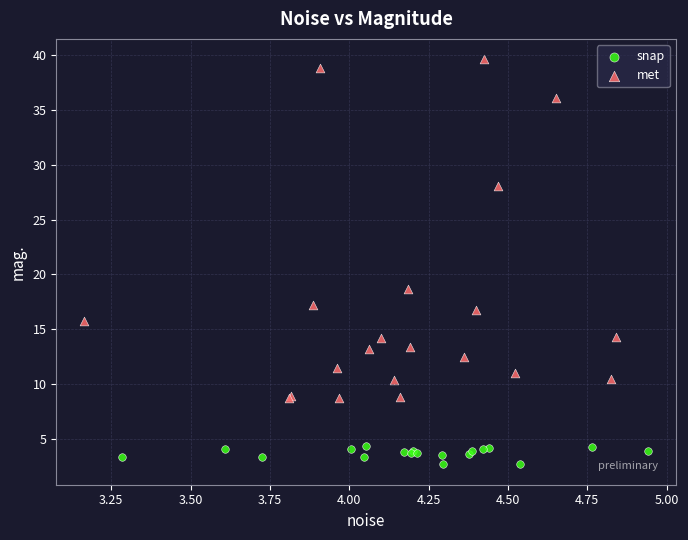

What are all the series names shown in the legend?

snap, met